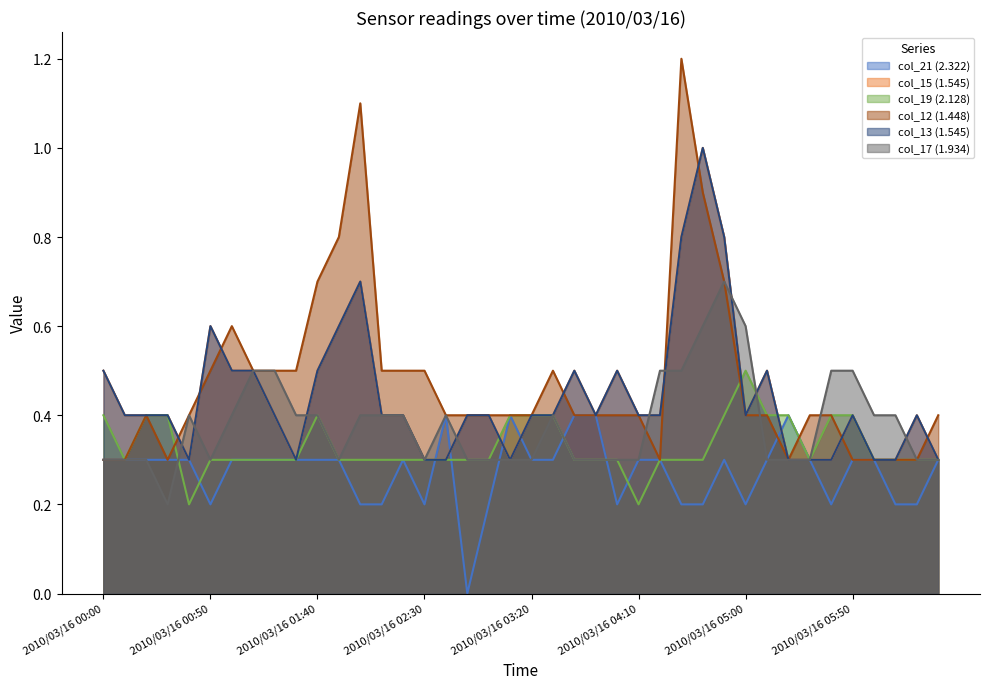

At which category does col_13 (1.545) reach its first local valley?

2010/03/16 00:40